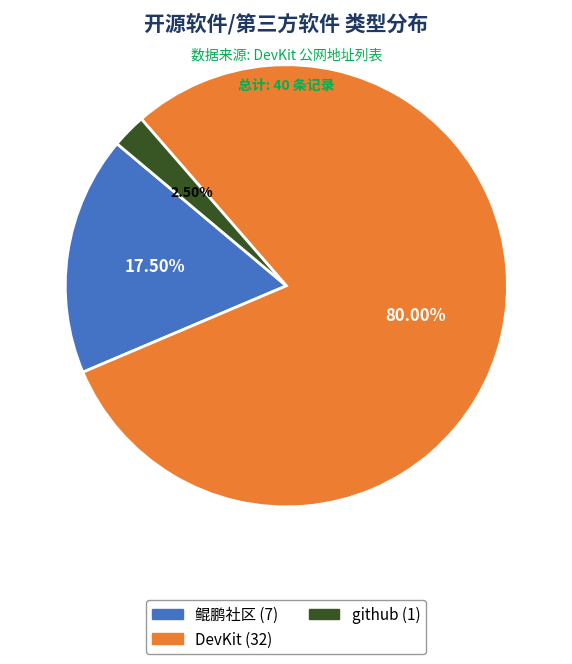

Count the number of slices in the pie.

3